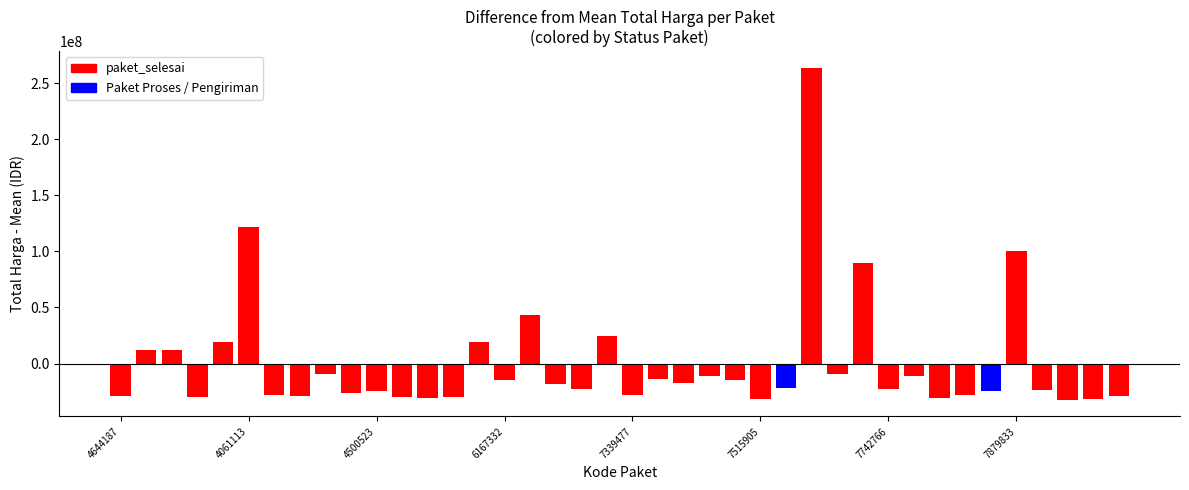

At which category does the chart reach its peak across all series?

27